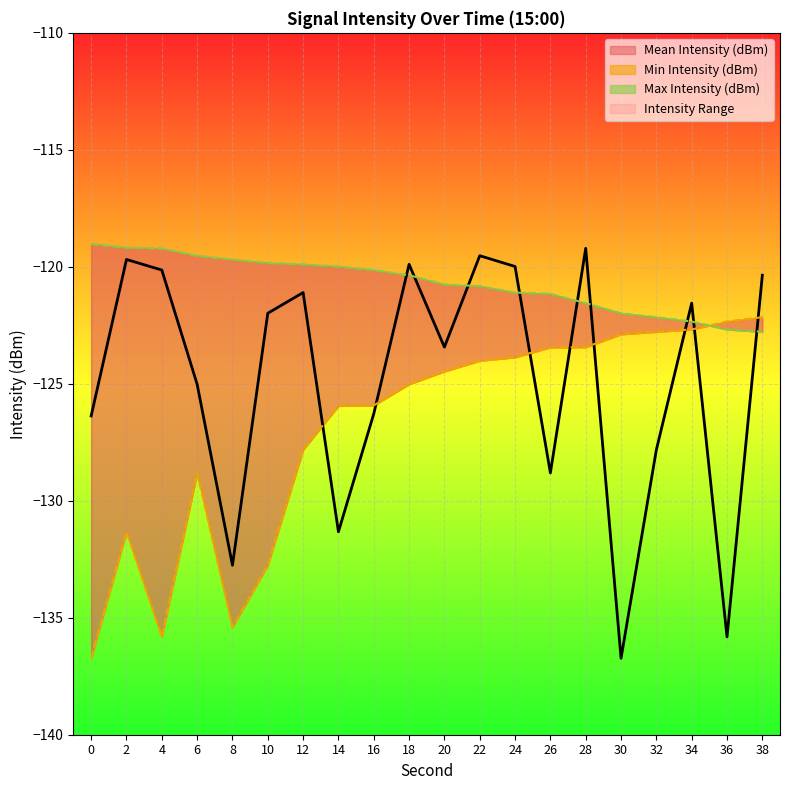

What is the difference between the maximum and minimum values in the Min Intensity (dBm) series?

14.6